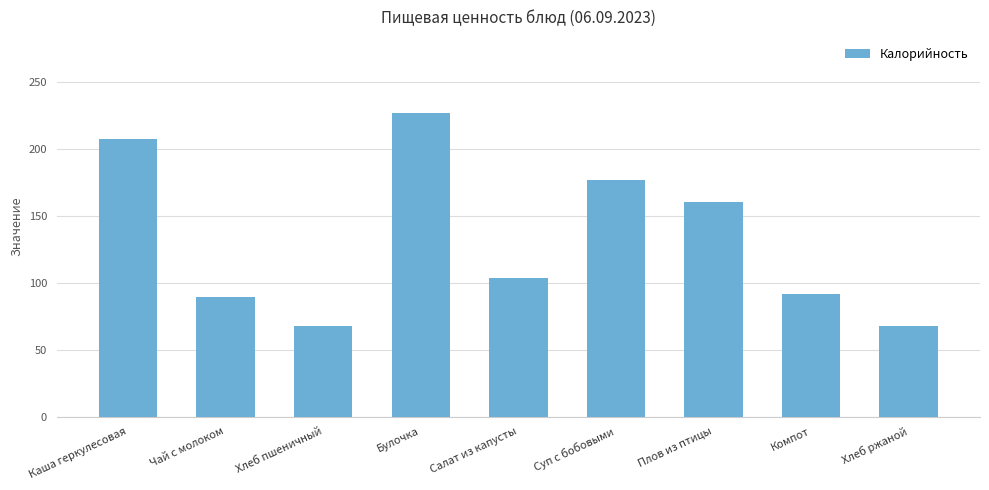

At which label does the data first exceed 103?

Каша геркулесовая